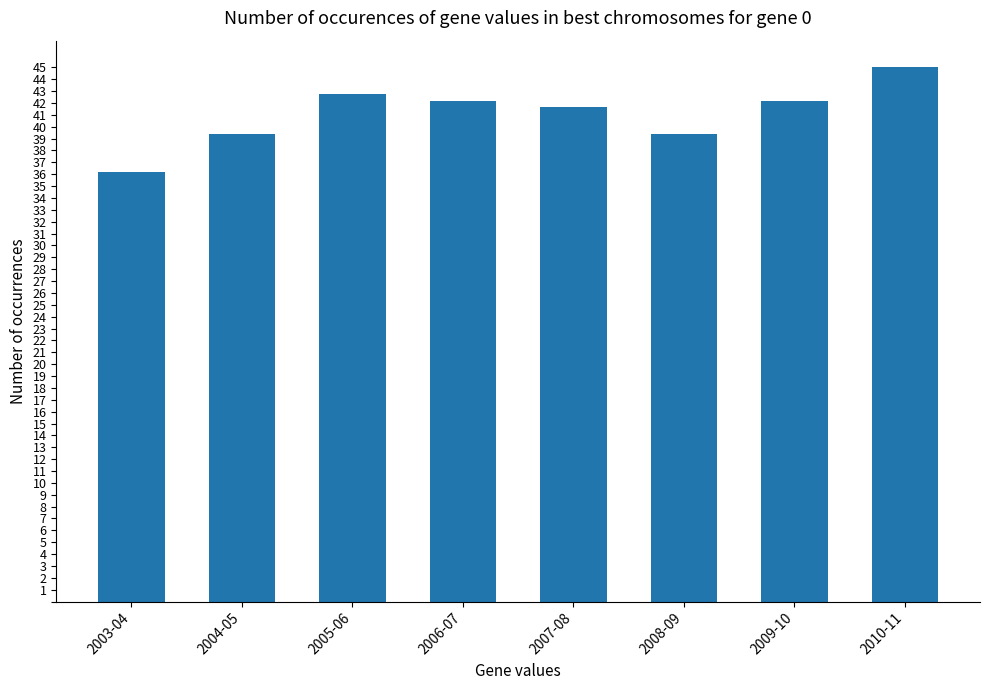

What is the difference between the maximum and minimum values?

8.8